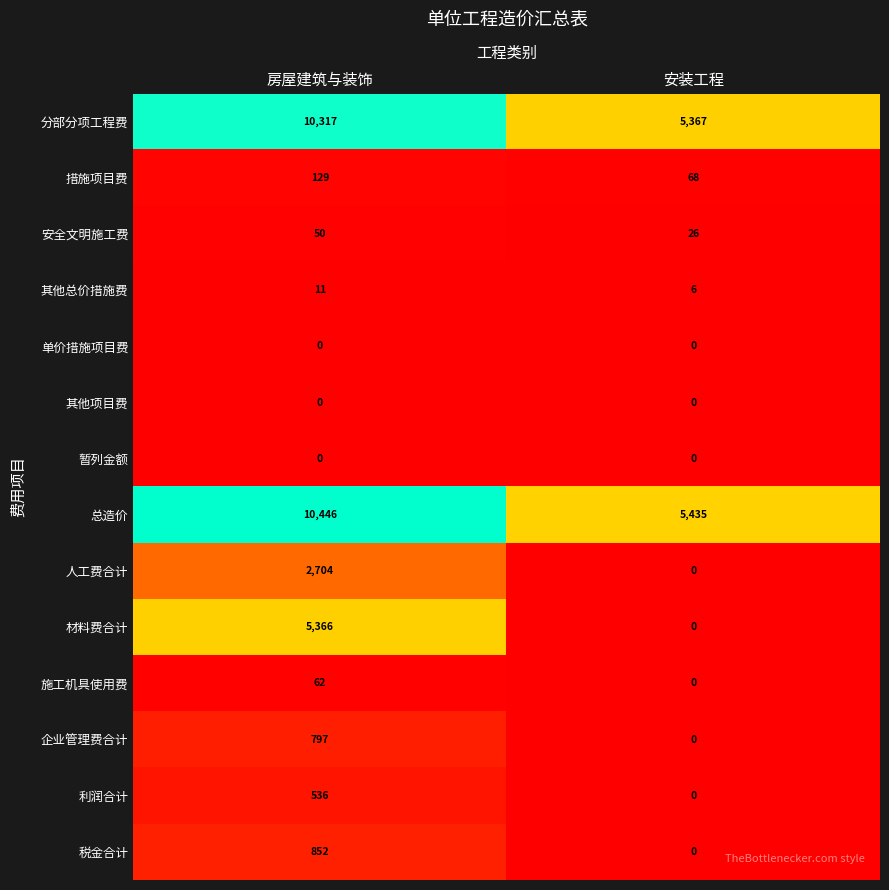

Is it true that 税金合计 equals 852 at 房屋建筑与装饰?

True